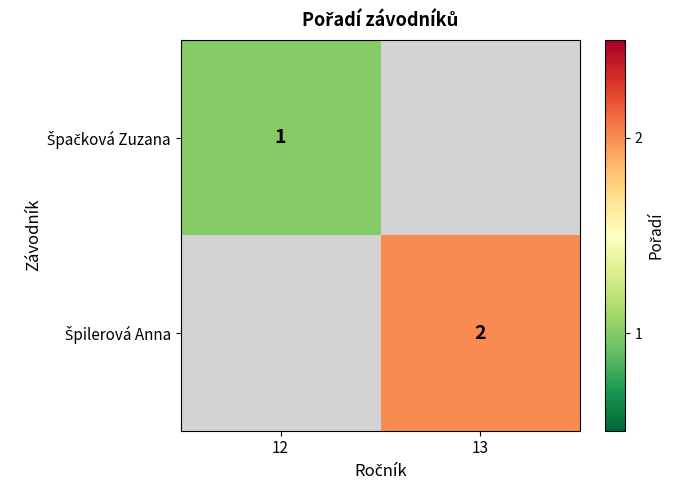

Between 13 and 12, which is larger?

12